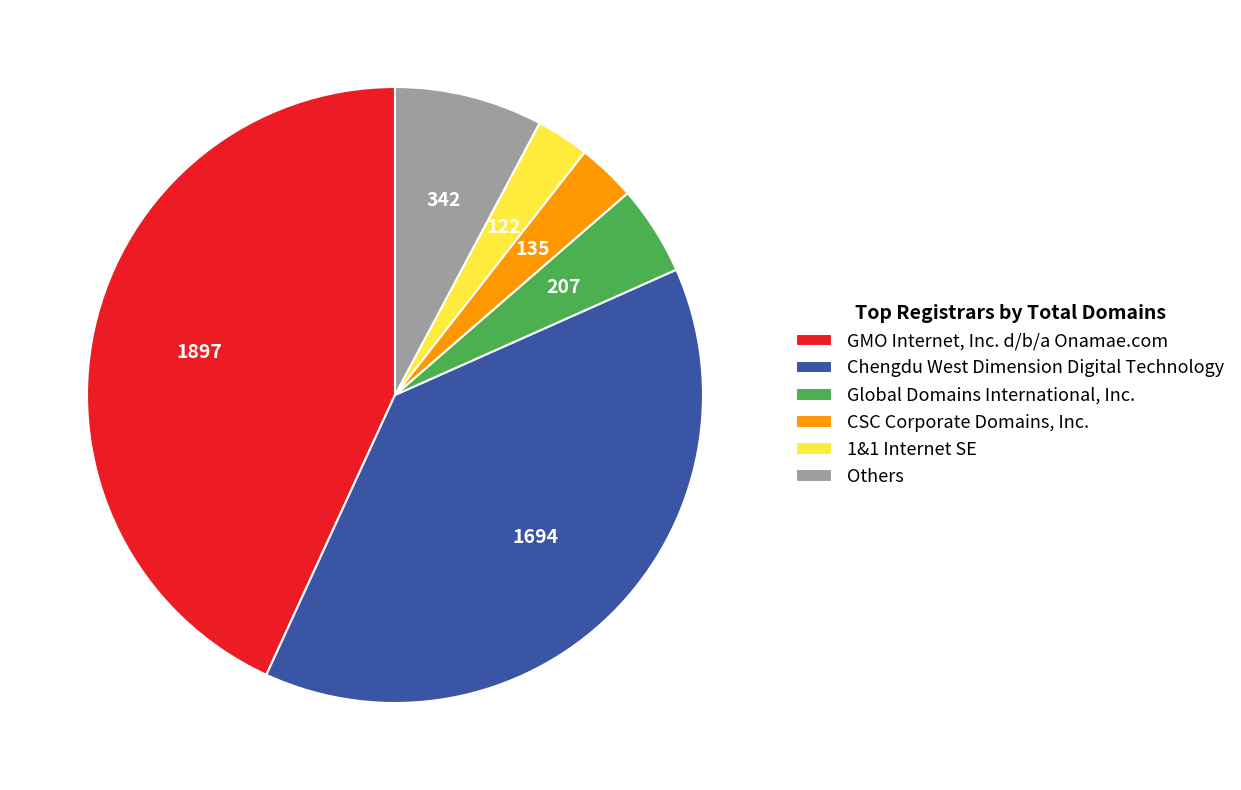

Approximately how many times larger is the value at Global Domains International, Inc. compared to CSC Corporate Domains, Inc.?

1.5